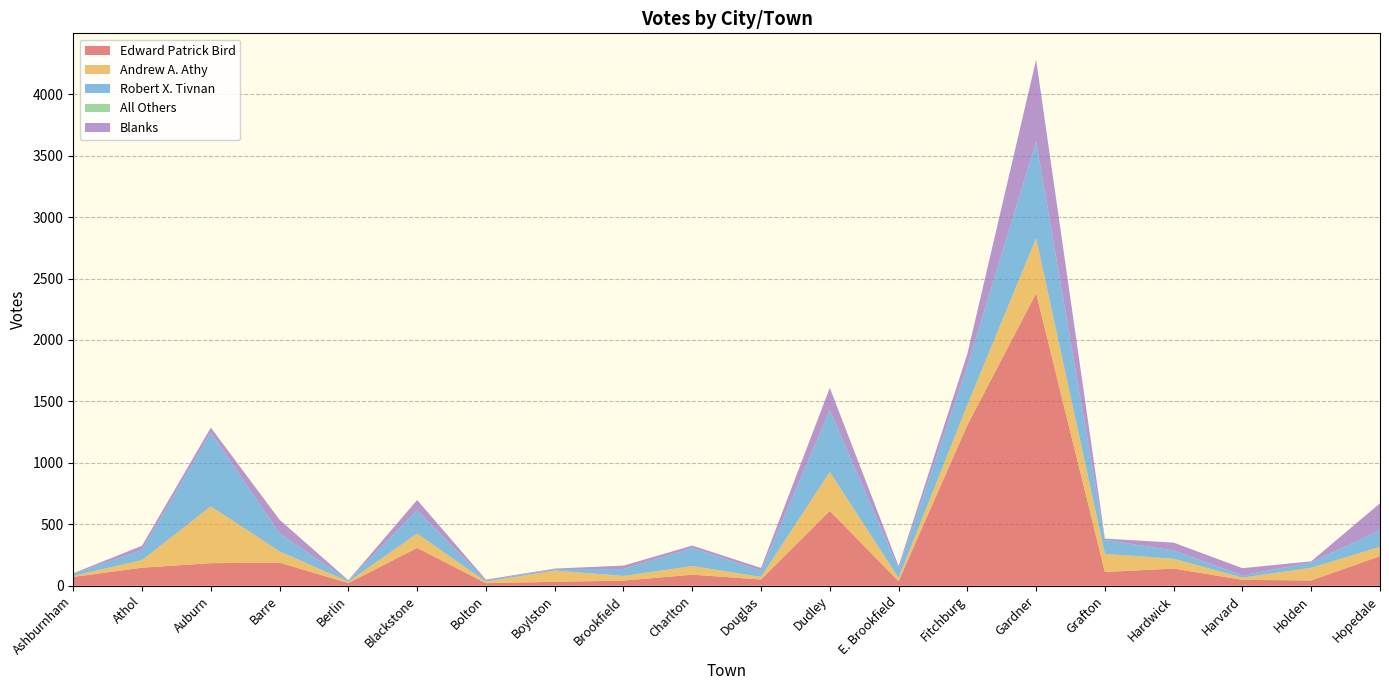

Reading left to right, transcribe all the data shown in this chart.

Edward Patrick Bird: Ashburnham=72	Athol=147	Auburn=184	Barre=188	Berlin=22	Blackstone=308	Bolton=21	Boylston=32	Brookfield=42	Charlton=90	Douglas=51	Dudley=609	E. Brookfield=37	Fitchburg=1307	Gardner=2379	Grafton=112	Hardwick=140	Harvard=48	Holden=43	Hopedale=241
Andrew A. Athy: Ashburnham=8	Athol=62	Auburn=462	Barre=92	Berlin=11	Blackstone=117	Bolton=12	Boylston=92	Brookfield=38	Charlton=70	Douglas=21	Dudley=317	E. Brookfield=27	Fitchburg=164	Gardner=449	Grafton=148	Hardwick=80	Harvard=18	Holden=103	Hopedale=76
Robert X. Tivnan: Ashburnham=18	Athol=82	Auburn=602	Barre=147	Berlin=10	Blackstone=189	Bolton=9	Boylston=12	Brookfield=56	Charlton=147	Douglas=51	Dudley=502	E. Brookfield=76	Fitchburg=316	Gardner=787	Grafton=113	Hardwick=67	Harvard=18	Holden=44	Hopedale=135
All Others: Ashburnham=0	Athol=0	Auburn=0	Barre=0	Berlin=0	Blackstone=0	Bolton=0	Boylston=0	Brookfield=0	Charlton=0	Douglas=0	Dudley=0	E. Brookfield=0	Fitchburg=0	Gardner=0	Grafton=0	Hardwick=0	Harvard=0	Holden=0	Hopedale=0
Blanks: Ashburnham=4	Athol=35	Auburn=39	Barre=110	Berlin=2	Blackstone=84	Bolton=8	Boylston=4	Brookfield=28	Charlton=20	Douglas=22	Dudley=183	E. Brookfield=21	Fitchburg=100	Gardner=666	Grafton=11	Hardwick=64	Harvard=59	Holden=9	Hopedale=219